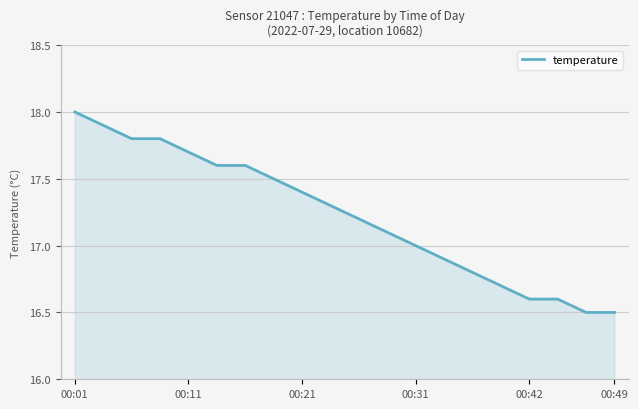

What is the smallest value displayed?

16.5